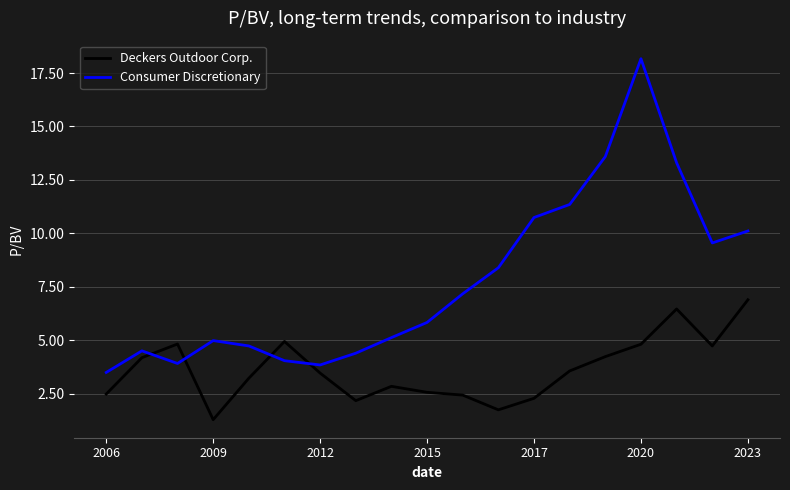

What is the average value of the Consumer Discretionary series?

7.7